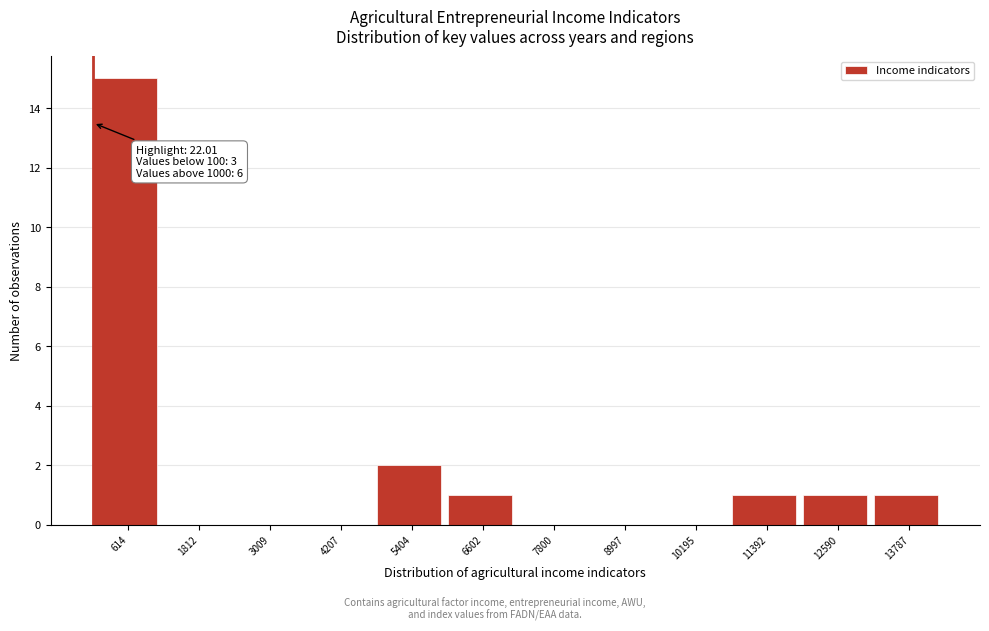

Which range on the x-axis has the tallest bar?

0 to 1200